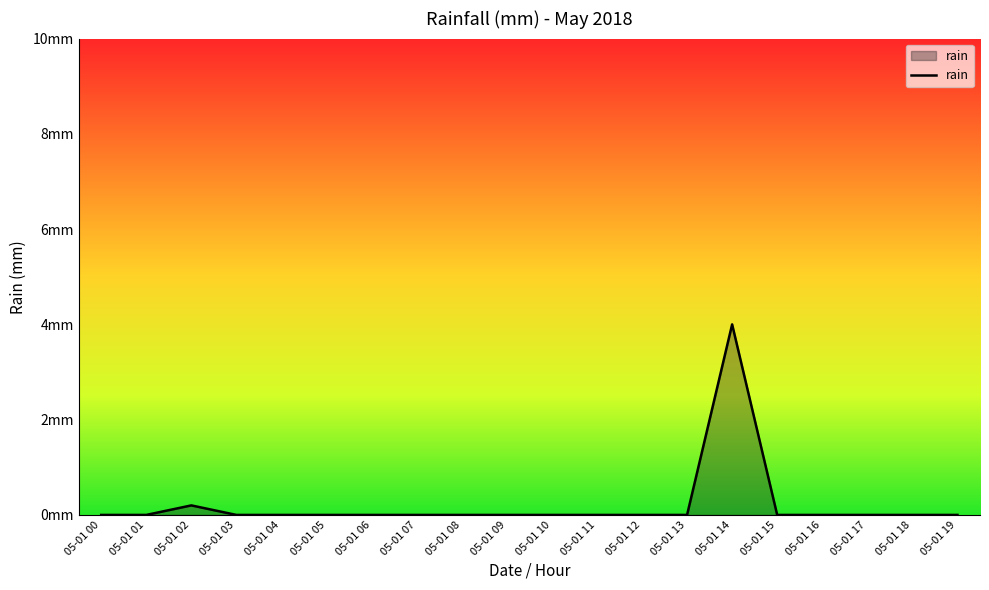

At which category does the data reach its first local peak?

05-01 02